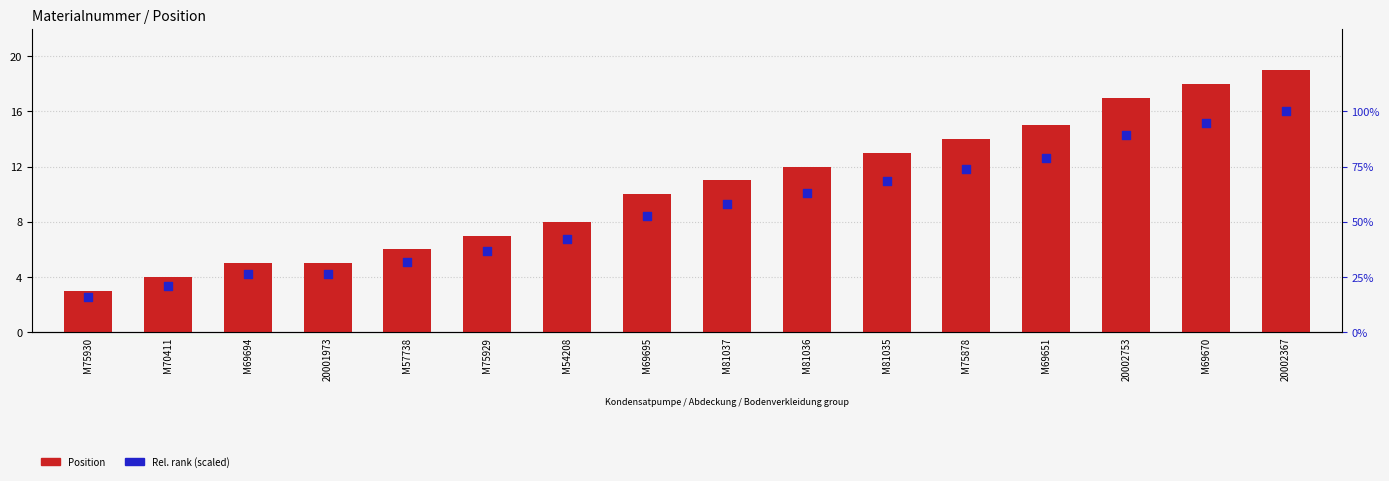

Which series contains the highest Y value?

Rel. rank (scaled)